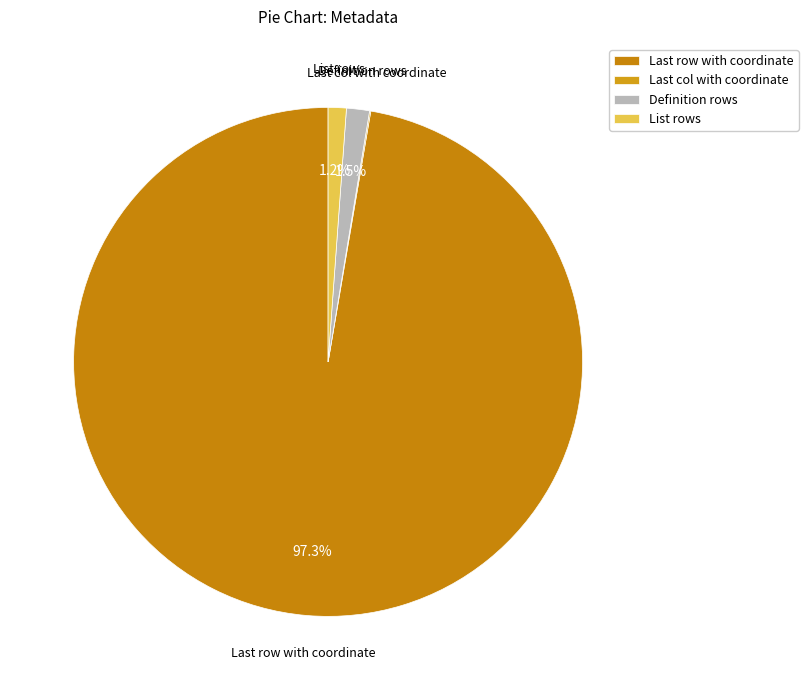

To the nearest percent, what portion does List rows represent?

1%